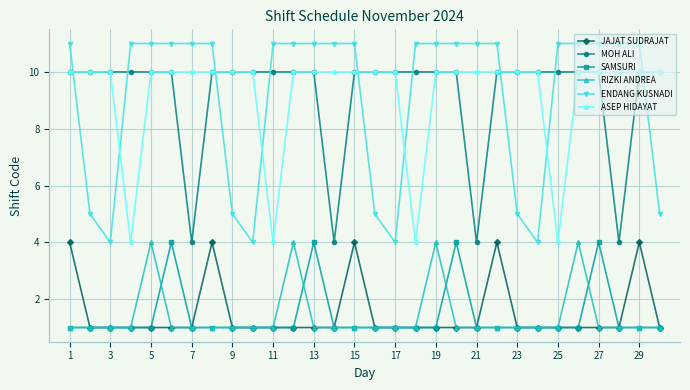

True or false: RIZKI ANDREA has more than 2 interior local peaks.

True